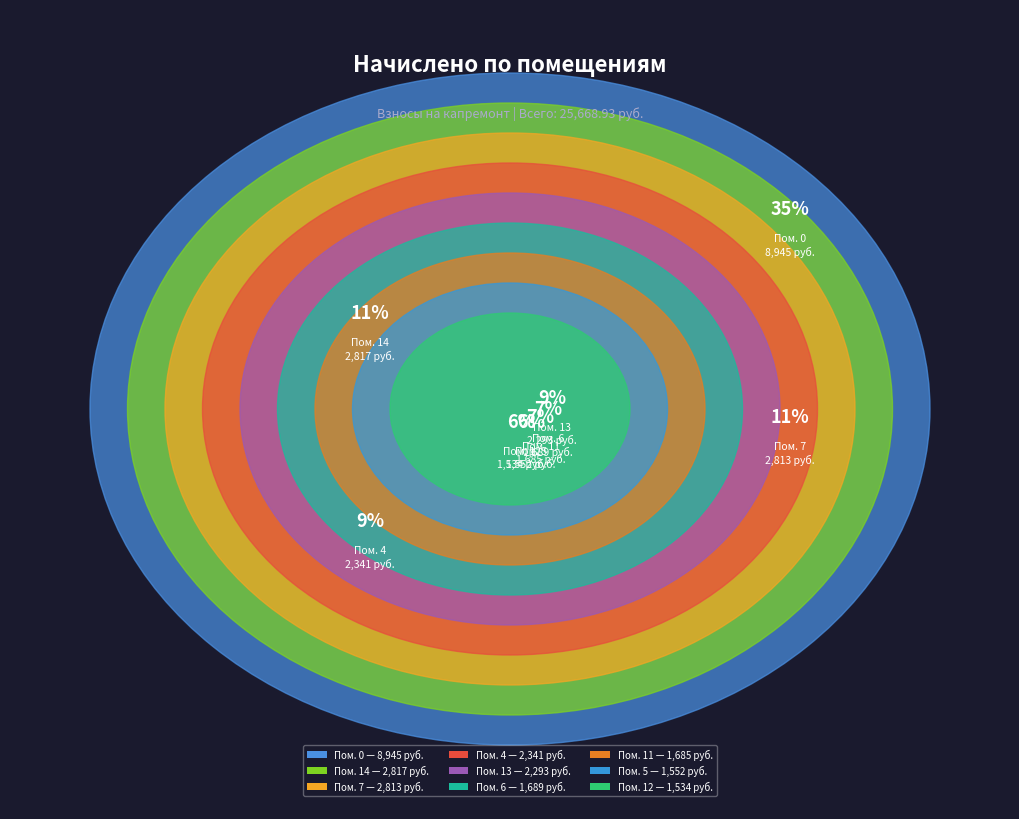

What is the change in value from 0 to 13?

-6651.4